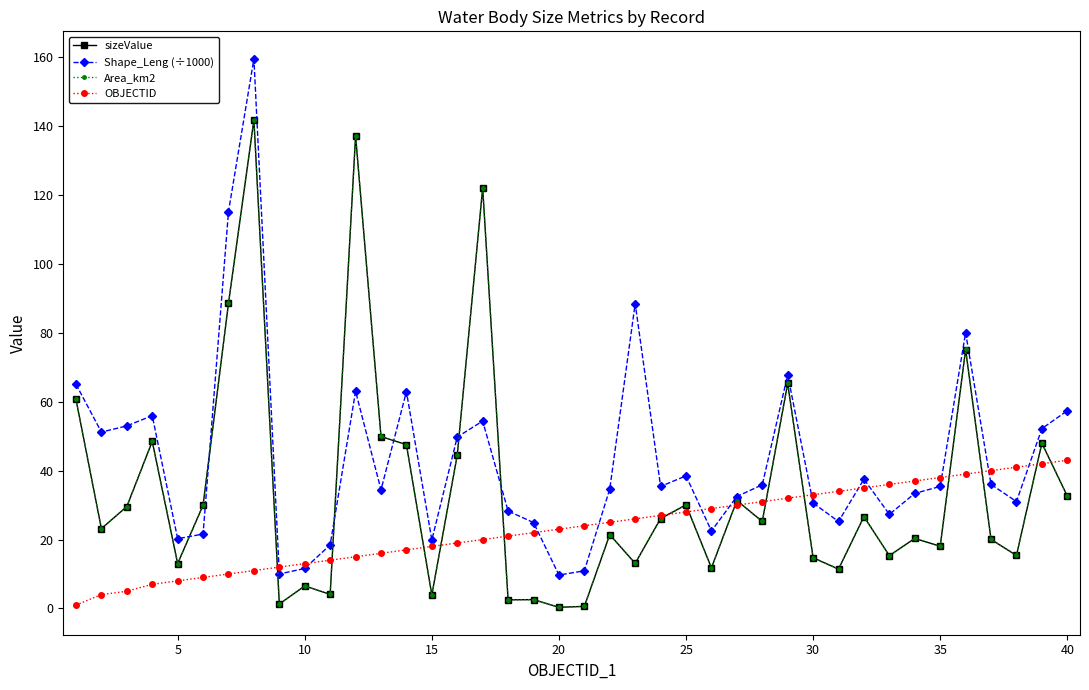

What is the highest value of the Shape_Leng (÷1000) series?

159.6